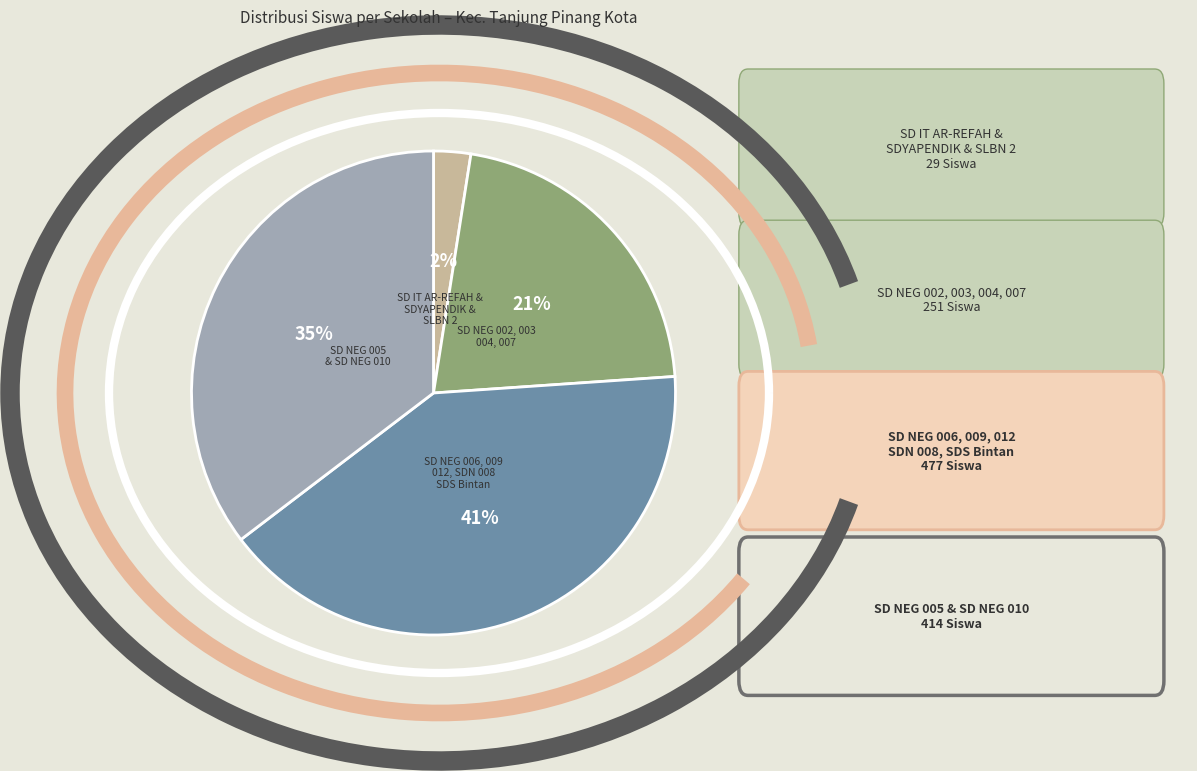

Is there any slice that represents more than half of the pie?

No